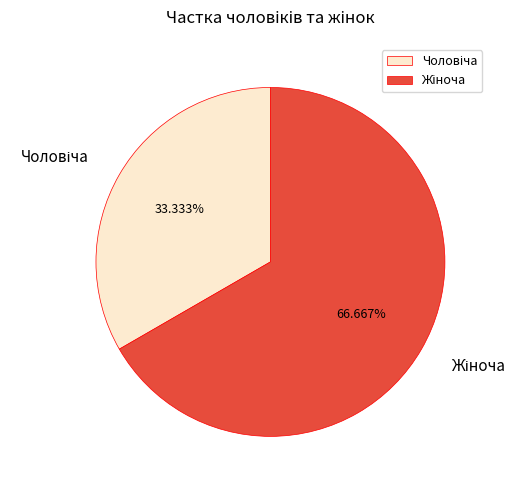

Is there any slice that represents more than half of the pie?

Yes